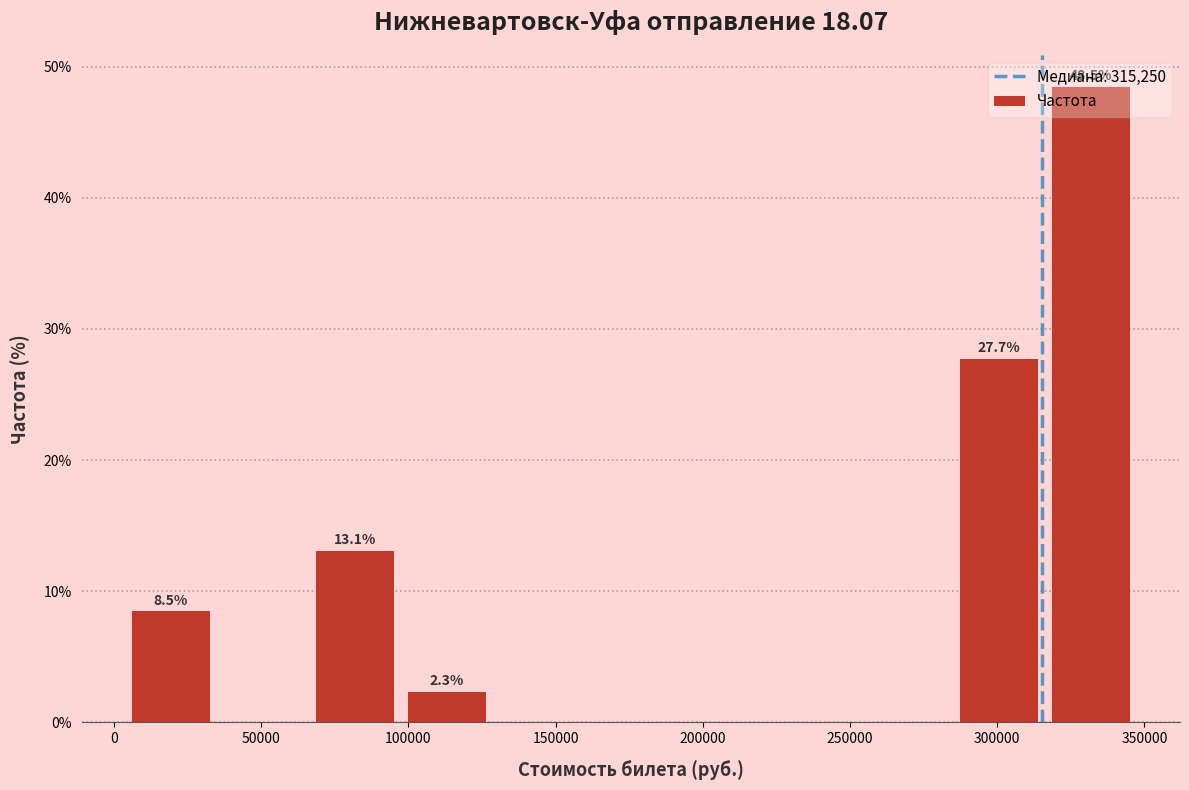

Which range on the x-axis has the tallest bar?

315000 to 350000